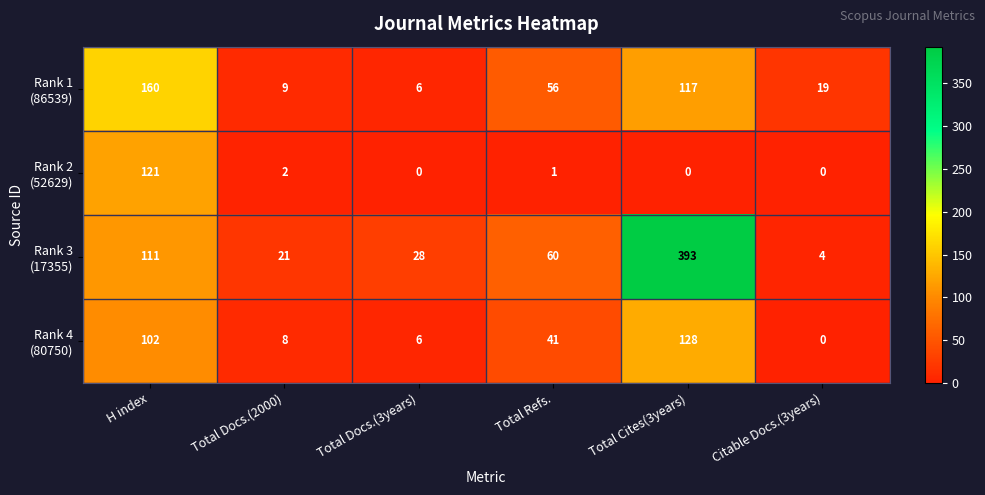

What is the greatest value displayed?

393